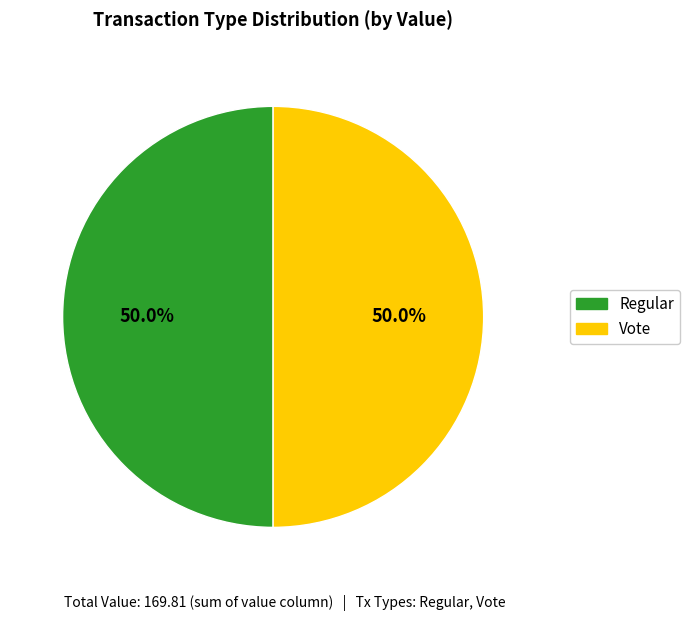

What is the total percentage of Regular and Vote?

100.0%